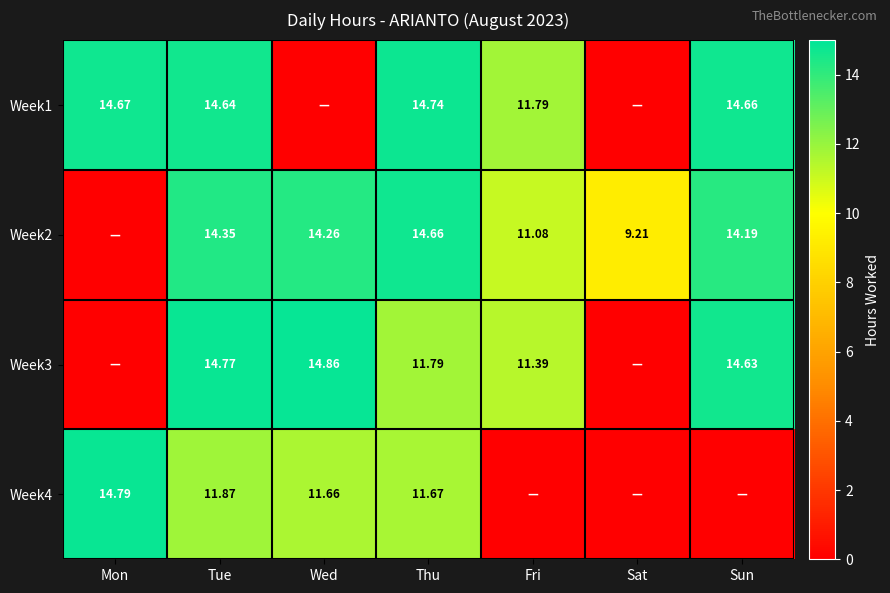

What is the difference between the Week2 values at Tue and Sat?

5.1